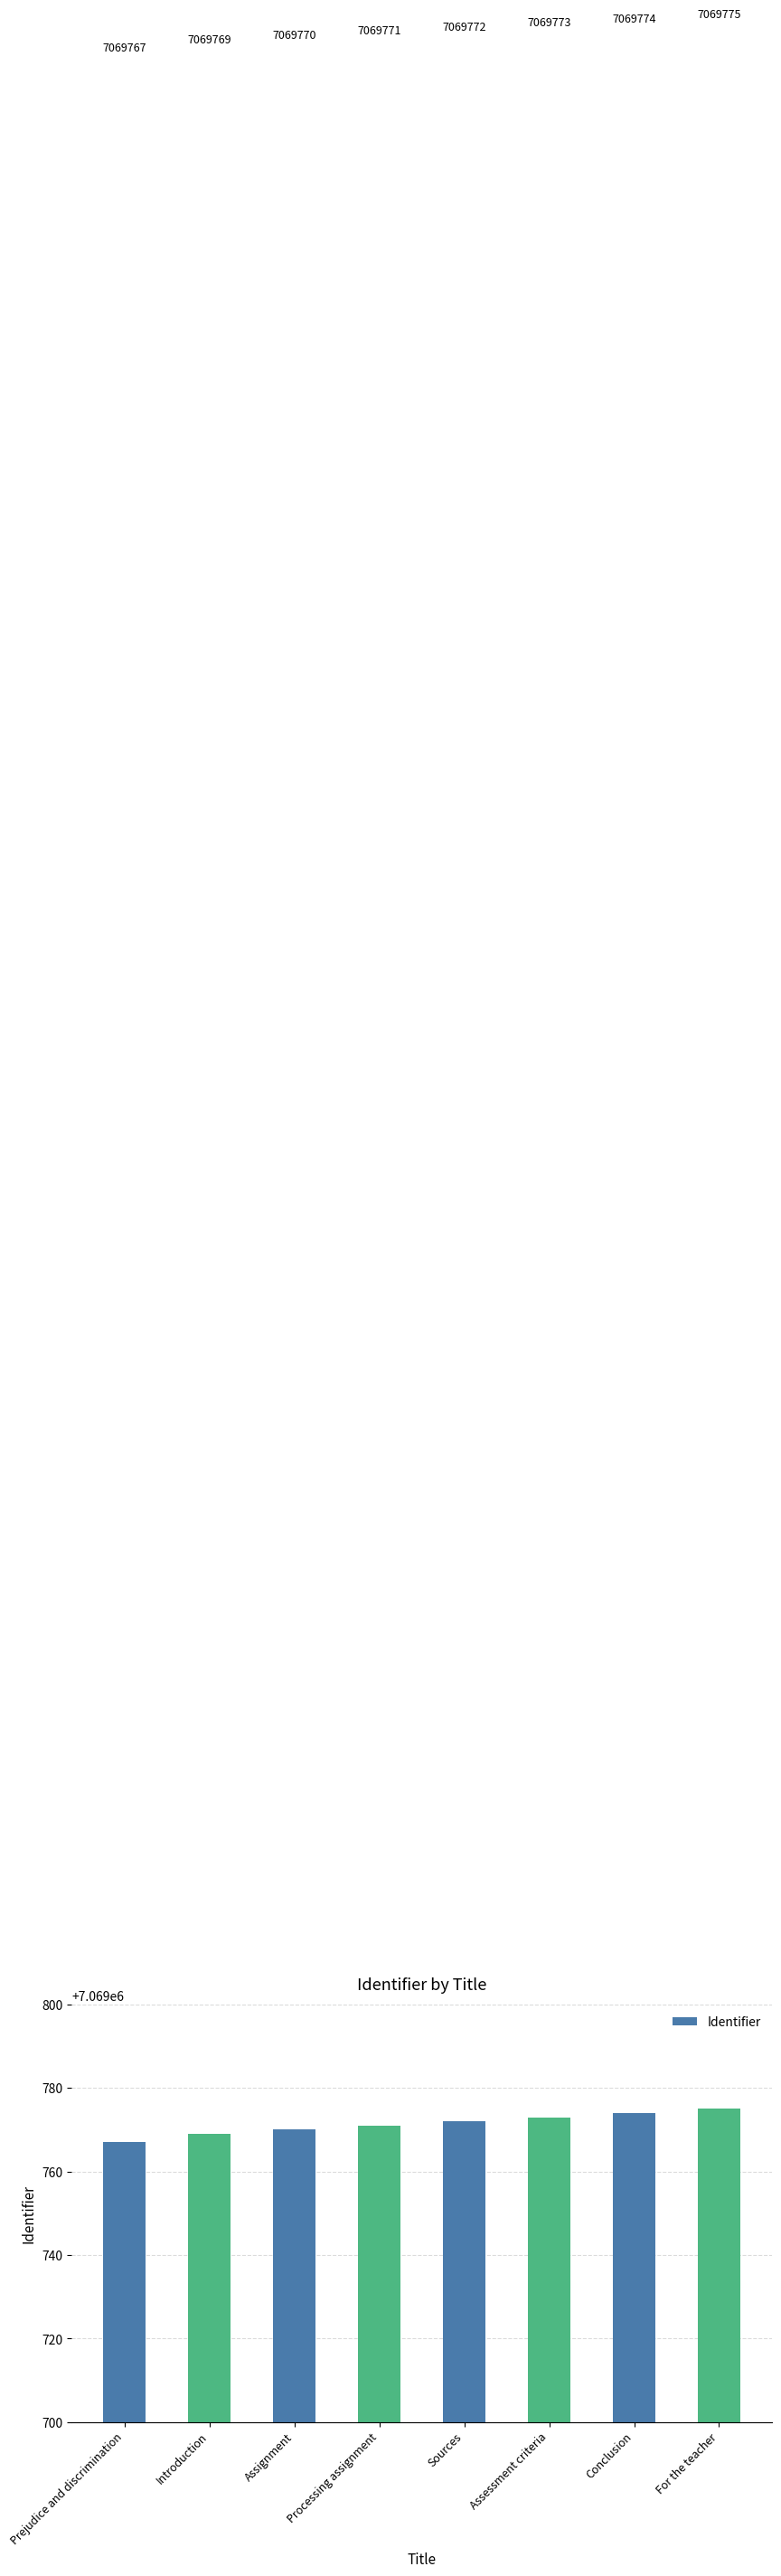

Read the value at Sources.

7069772